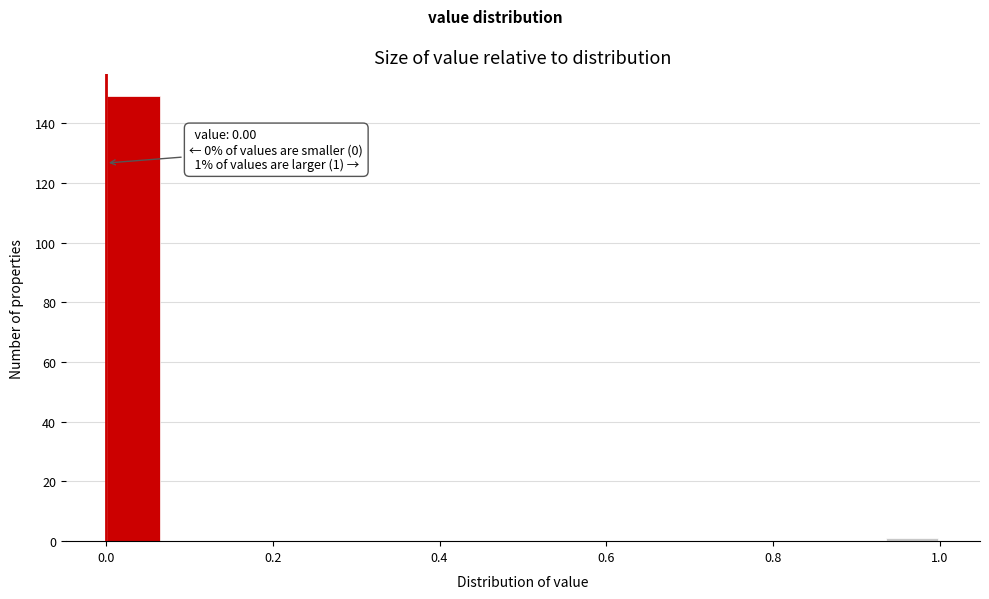

Read against the x-axis, roughly where is the centre of the tallest bar?

0.04